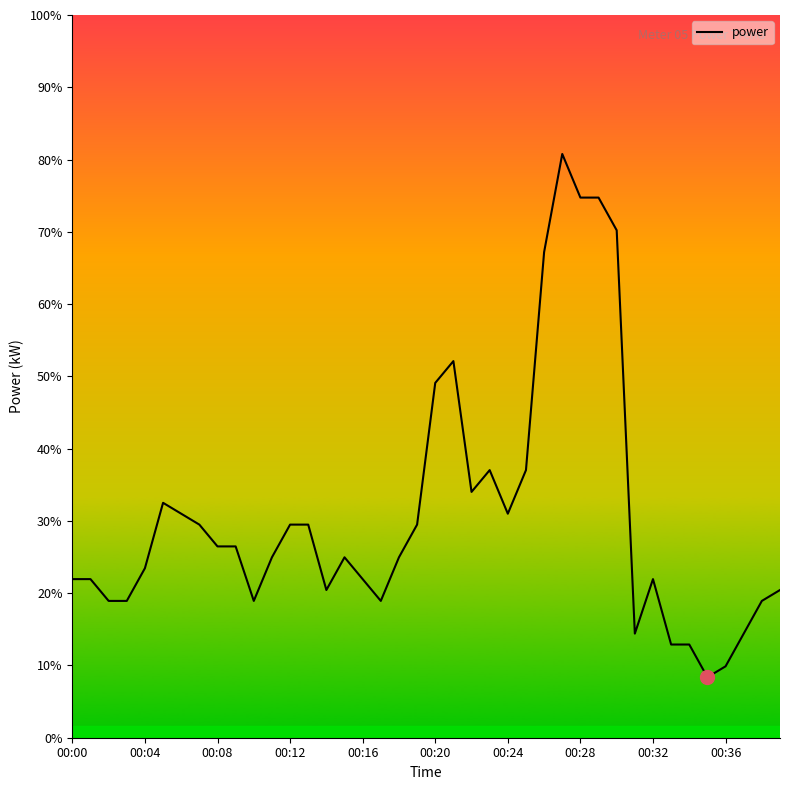

Which label corresponds to the largest value in the chart?

27